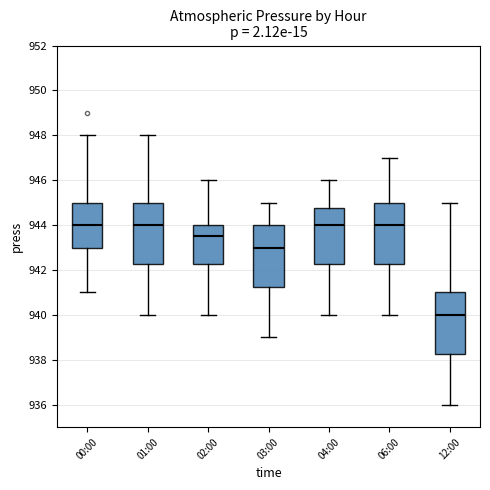

Reading left to right, transcribe this box plot: for each box, give where its median line is, the range the box spans, and where its two whiskers end, as read against the y-axis. The values are not printed on the chart, so give them approximately, as read against the axis.

00:00: median 944.0, box 943.0 to 945.0, whiskers 941.0 to 948.0
01:00: median 944.0, box 942.2 to 945.0, whiskers 940.0 to 948.0
02:00: median 943.6, box 942.2 to 944.0, whiskers 940.0 to 946.0
03:00: median 943.0, box 941.2 to 944.0, whiskers 939.0 to 945.0
04:00: median 944.0, box 942.2 to 944.8, whiskers 940.0 to 946.0
06:00: median 944.0, box 942.2 to 945.0, whiskers 940.0 to 947.0
12:00: median 940.0, box 938.2 to 941.0, whiskers 936.0 to 945.0